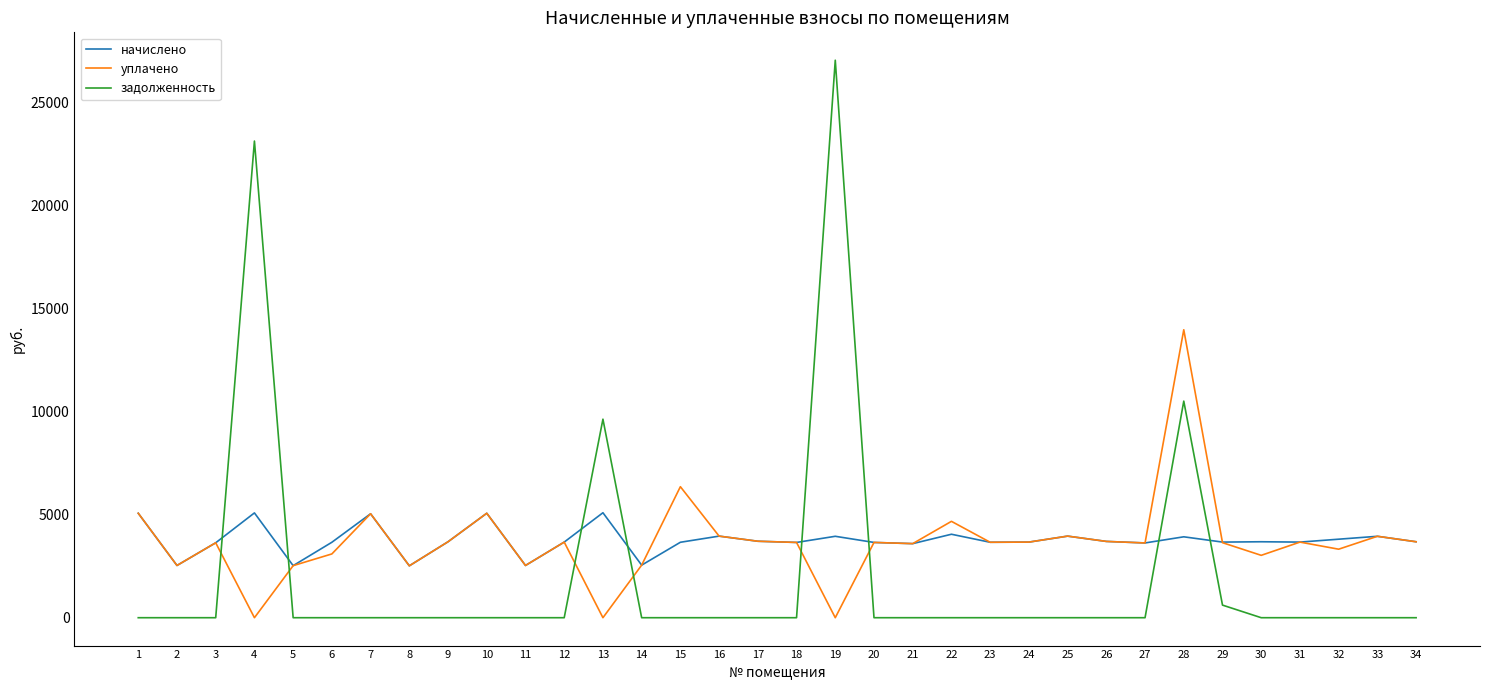

At which category does the chart reach its peak across all series?

19